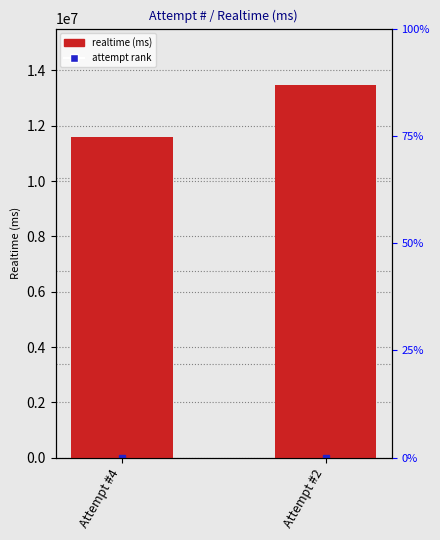

What is the difference between the values at Attempt #2 and Attempt #4?

1895905